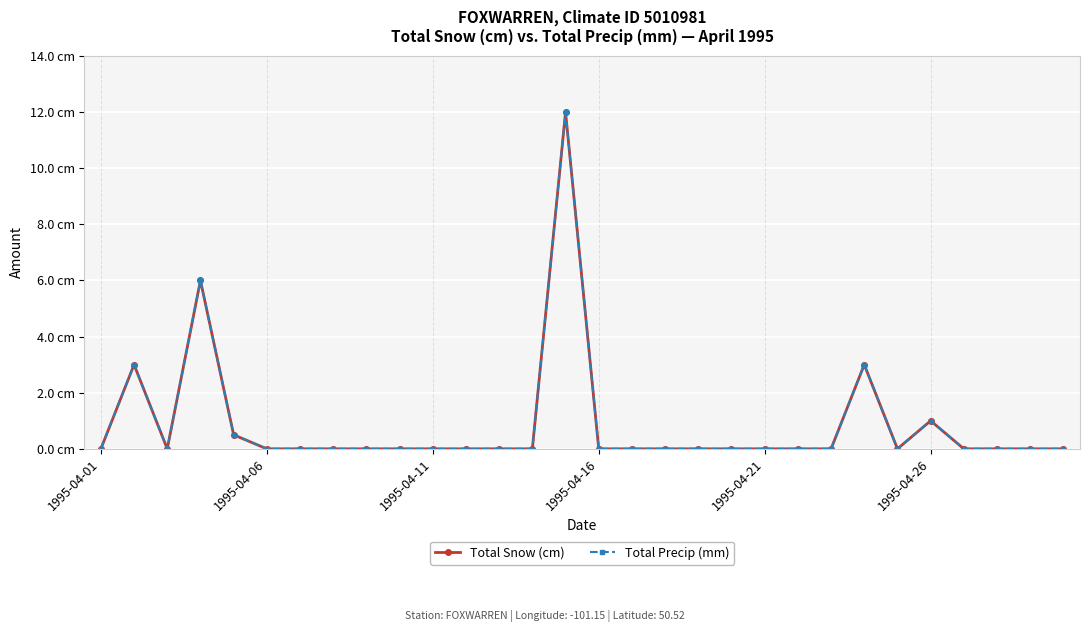

Which series has the widest spread of values?

Total Snow (cm)